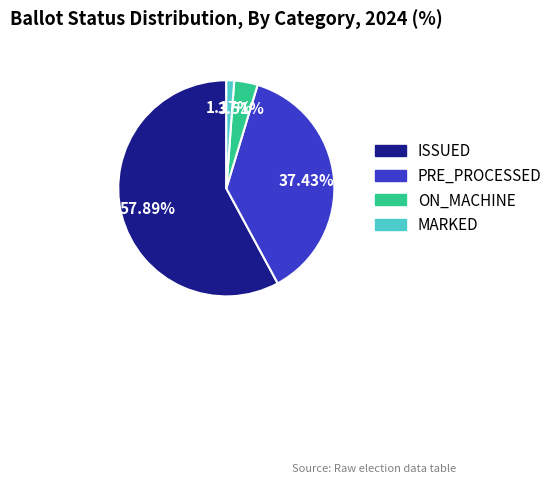

How many slices are in this pie chart?

4